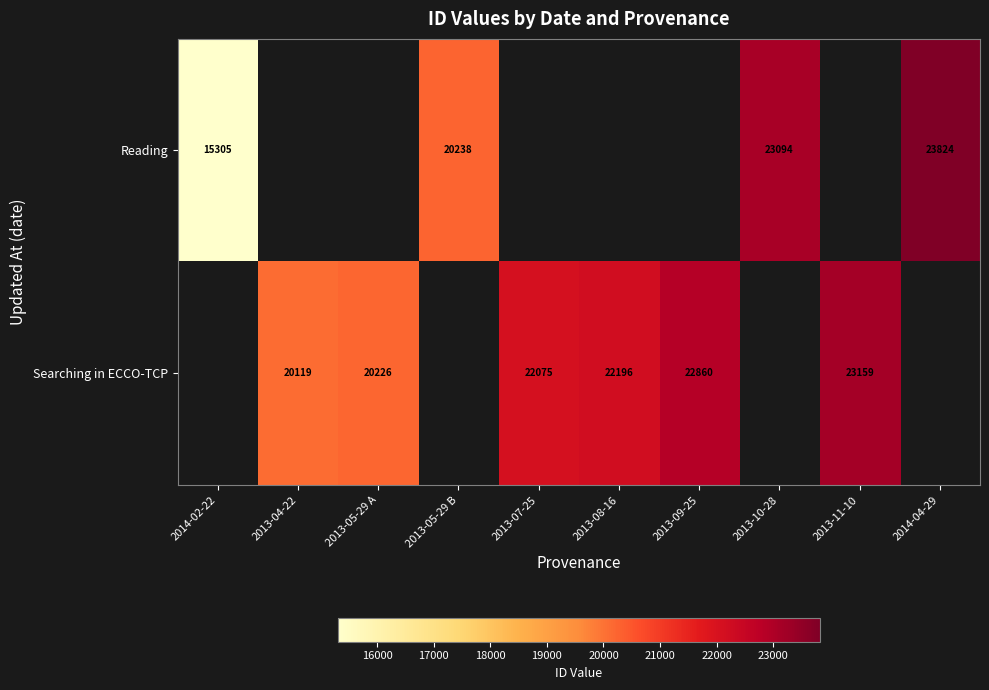

True or false: Searching in ECCO-TCP has a value of 20226 at 2013-05-29 A.

True